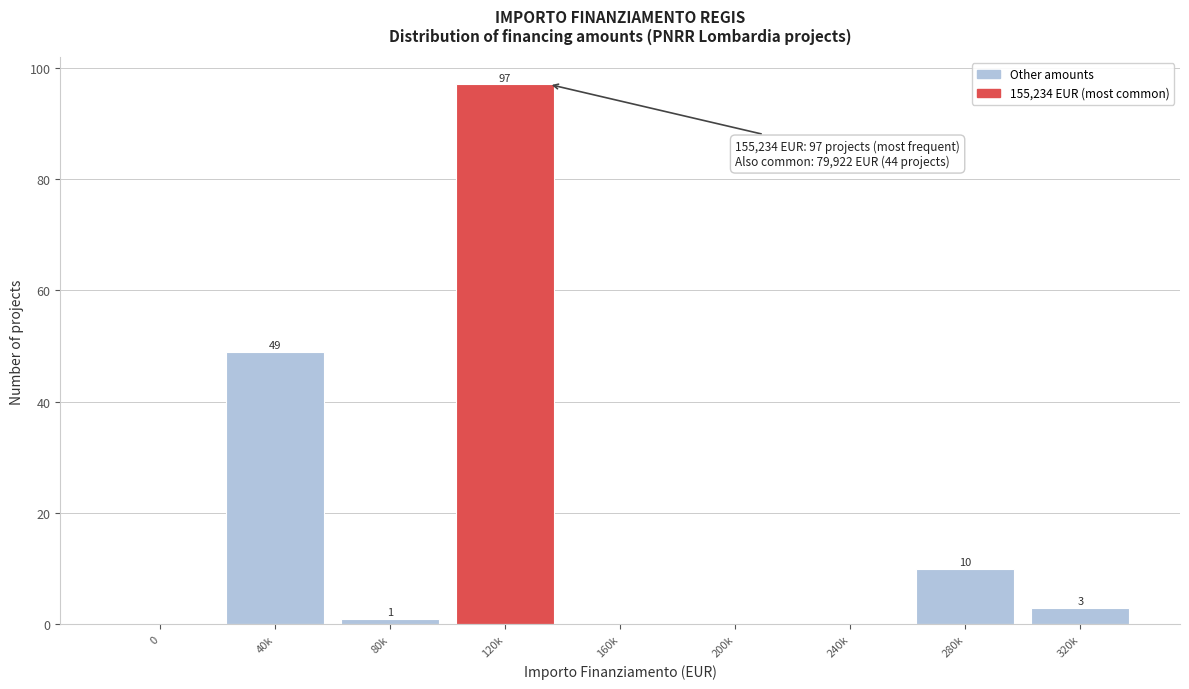

Reading left to right, what are all the values shown in this chart?

0=0	40k=49	80k=1	120k=97	160k=0	200k=0	240k=0	280k=10	320k=3